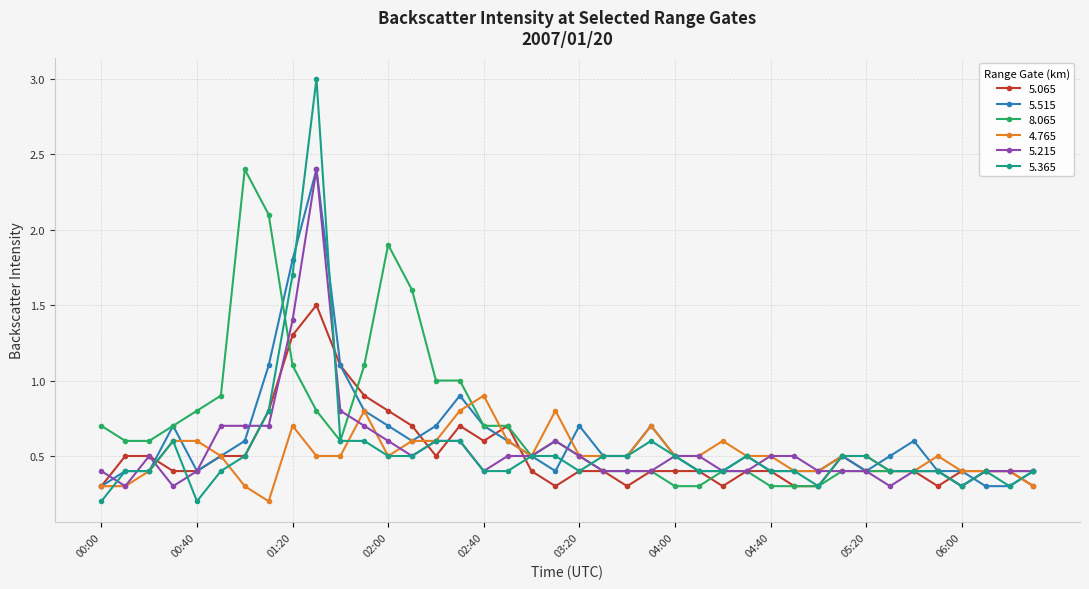

At how many categories does at least one series exceed 0?

40